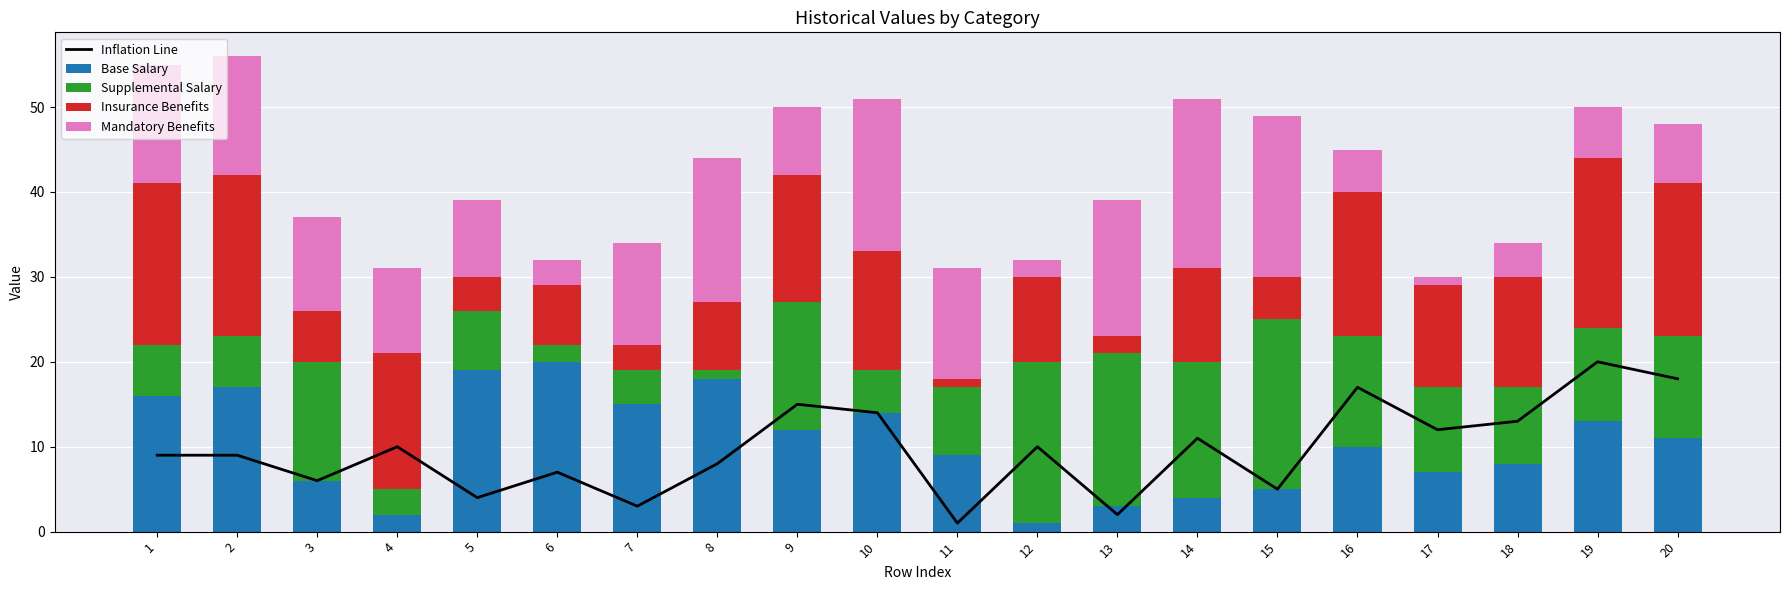

True or false: Insurance Benefits has a value of 19 at 2.

True